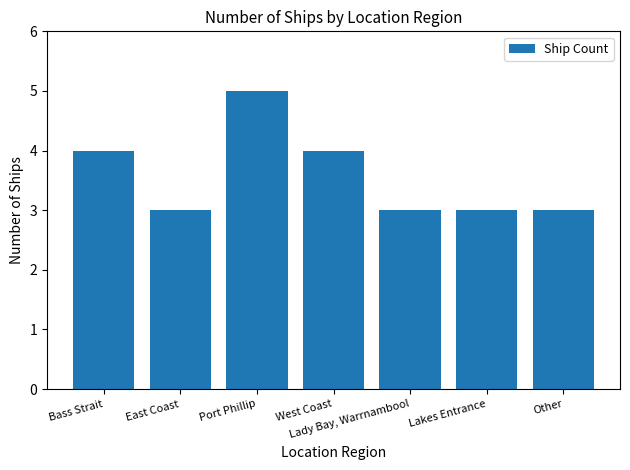

Reading left to right, list all the values displayed in this chart.

Bass Strait=4	East Coast=3	Port Phillip=5	West Coast=4	Lady Bay, Warrnambool=3	Lakes Entrance=3	Other=3